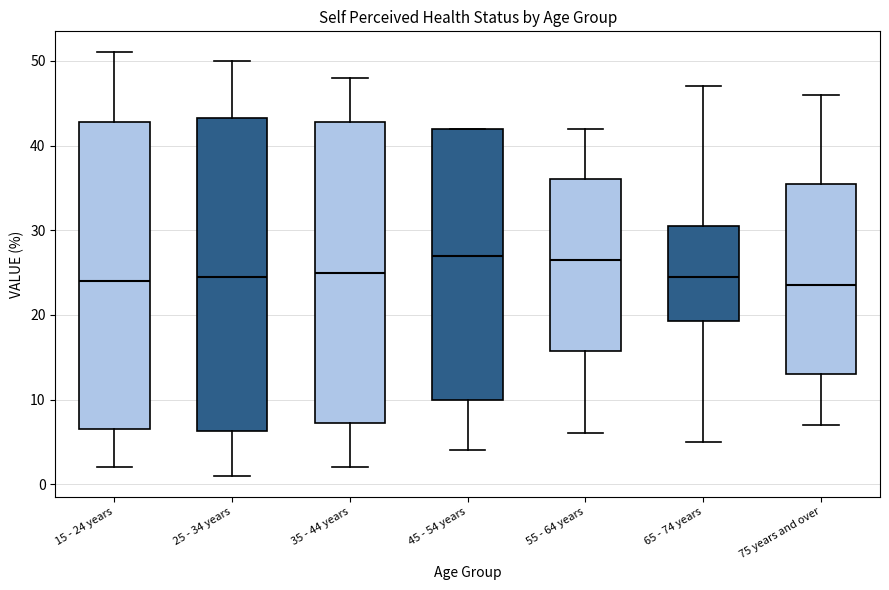

Reading left to right, read every box against the y-axis: the position of its median line, the range the box covers, and the ends of its whiskers. The values are not printed on the chart, so give them approximately, as read against the axis.

15 - 24 years: median 24, box 7 to 43, whiskers 2 to 51
25 - 34 years: median 25, box 6 to 43, whiskers 1 to 50
35 - 44 years: median 25, box 7 to 43, whiskers 2 to 48
45 - 54 years: median 27, box 10 to 42, whiskers 4 to 42
55 - 64 years: median 27, box 16 to 36, whiskers 6 to 42
65 - 74 years: median 25, box 19 to 31, whiskers 5 to 47
75 years and over: median 24, box 13 to 36, whiskers 7 to 46